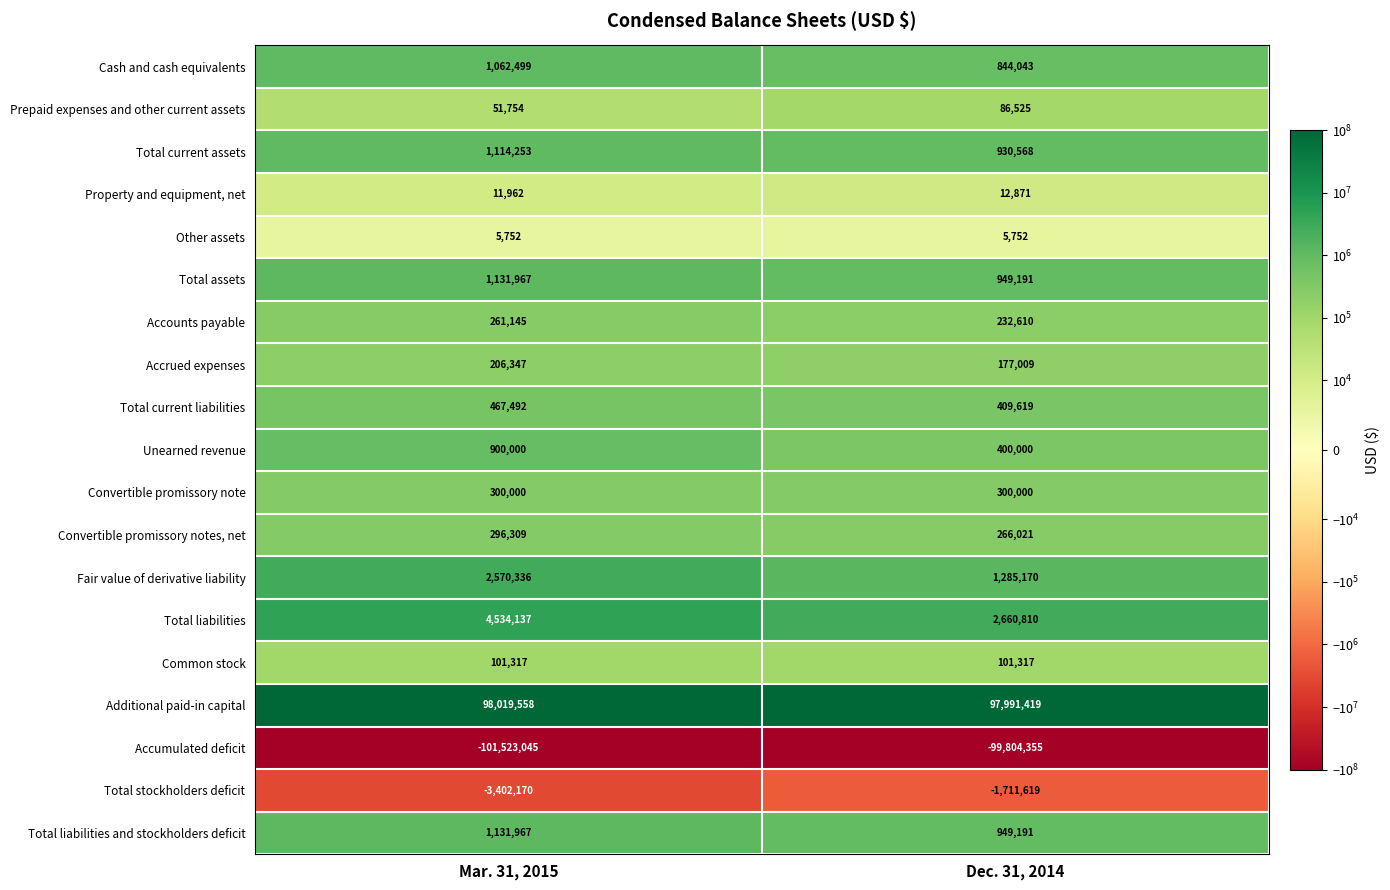

Rank the categories by Total liabilities value from highest to lowest.

Mar. 31, 2015, Dec. 31, 2014